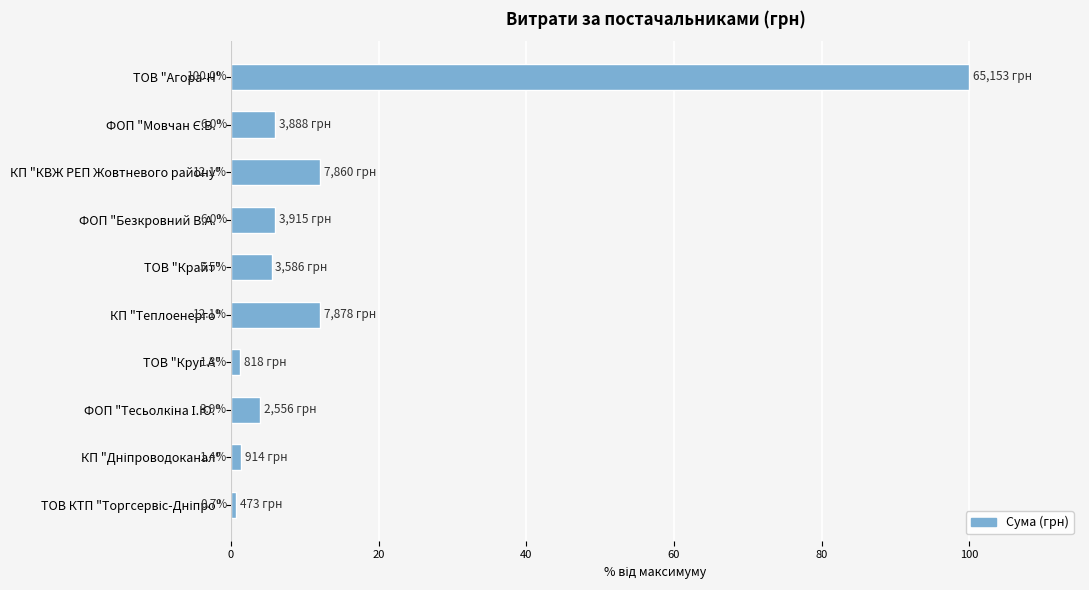

What is the sum of all values?

148.9